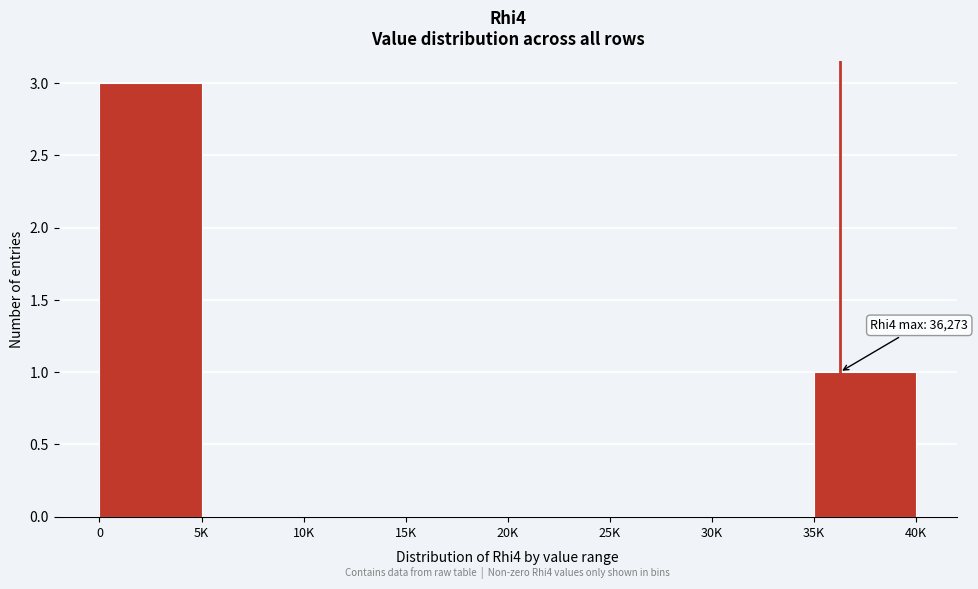

Reading left to right, transcribe all the data shown in this chart.

0=3	5K=0	10K=0	15K=0	20K=0	25K=0	30K=0	35K=1